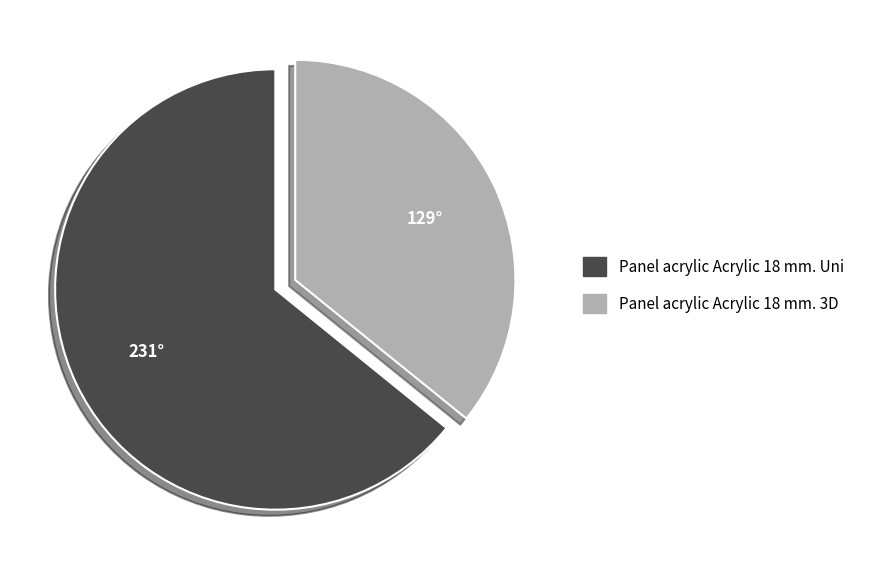

Is it true that Panel acrylic Acrylic 18 mm. Uni is 64% of the pie?

True